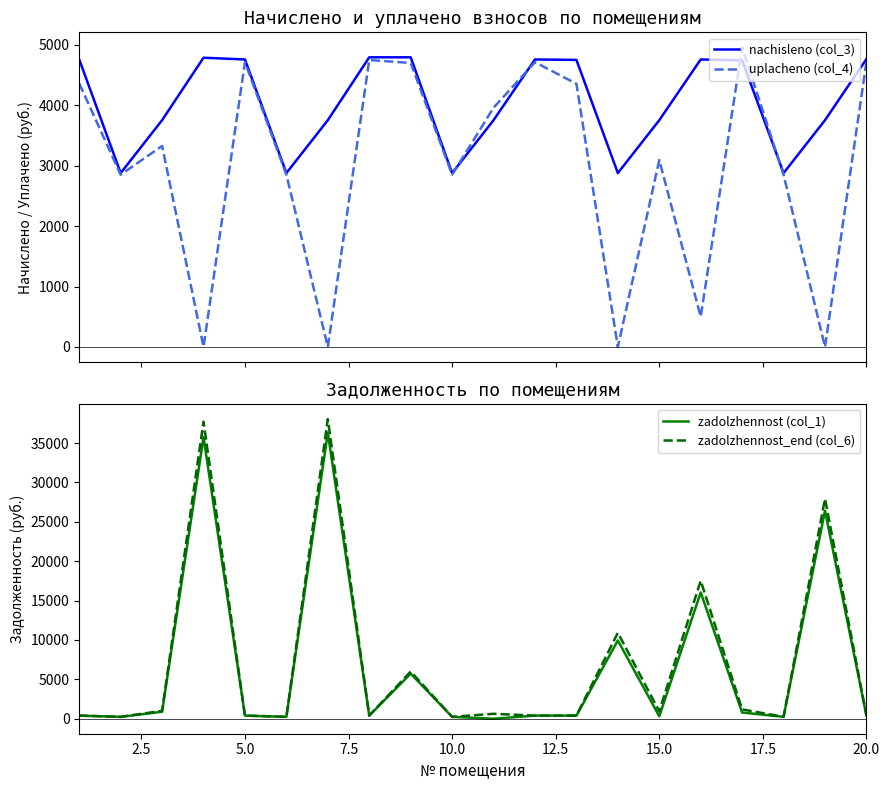

In uplacheno (col_4), how many points are higher than both neighbors (excluding endpoints)?

6